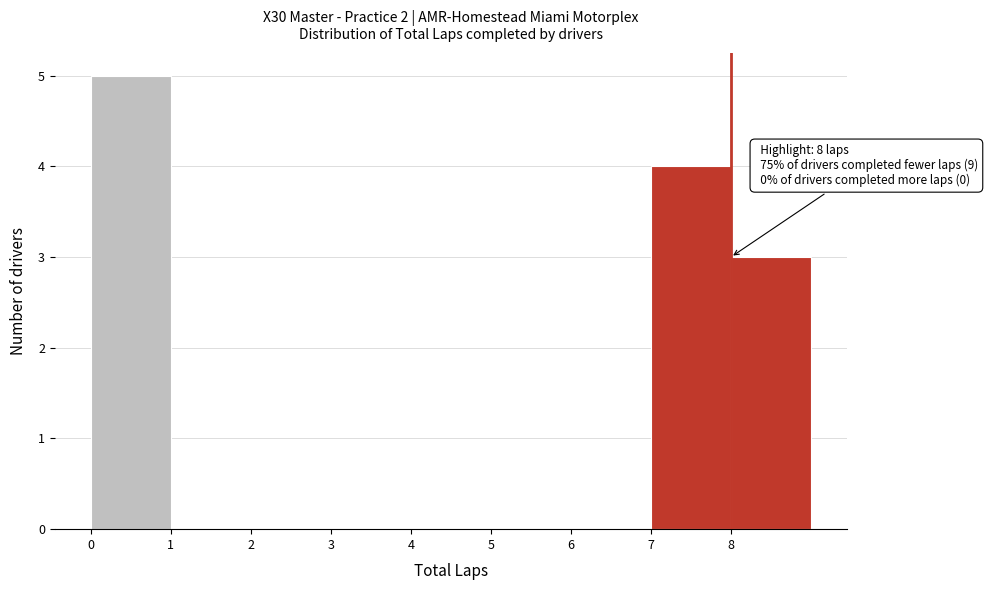

Over which range of the x-axis is the bar tallest?

0 to 1